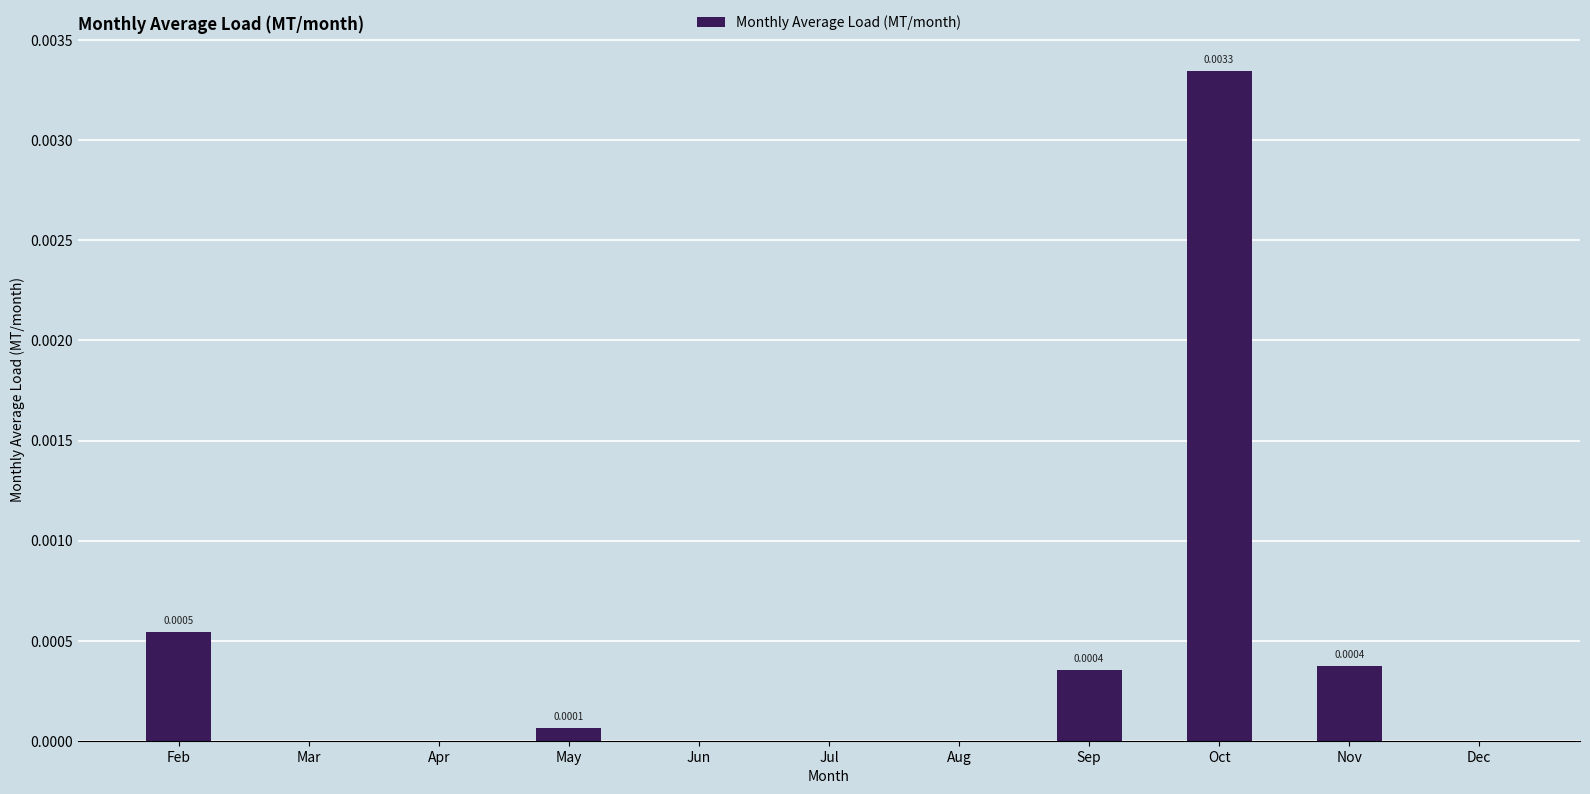

The value at Jul is 0.0. True or false?

True